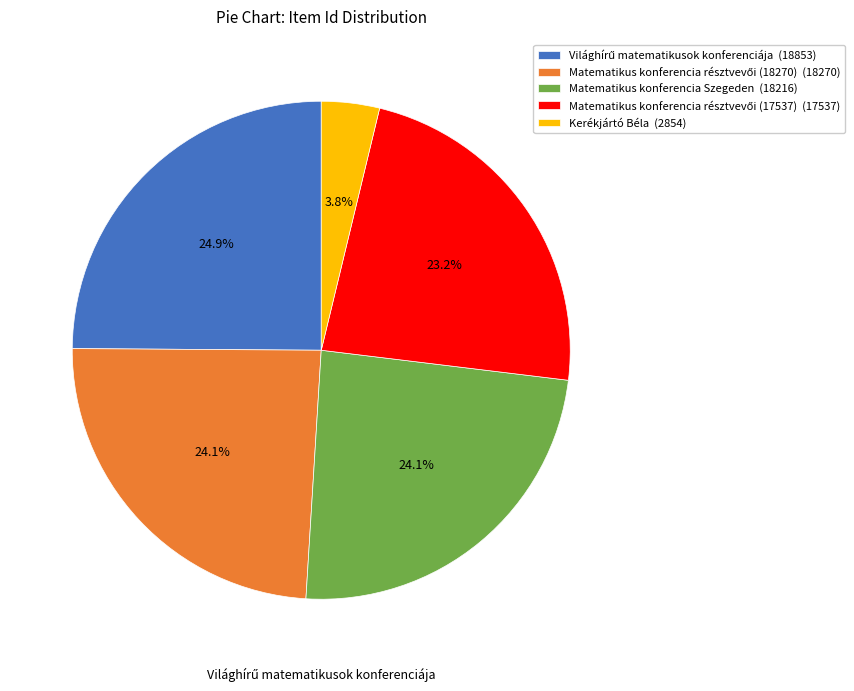

Which has a higher value, Kerékjártó Béla (2854) or Matematikus konferencia Szegeden (18216)?

Matematikus konferencia Szegeden (18216)